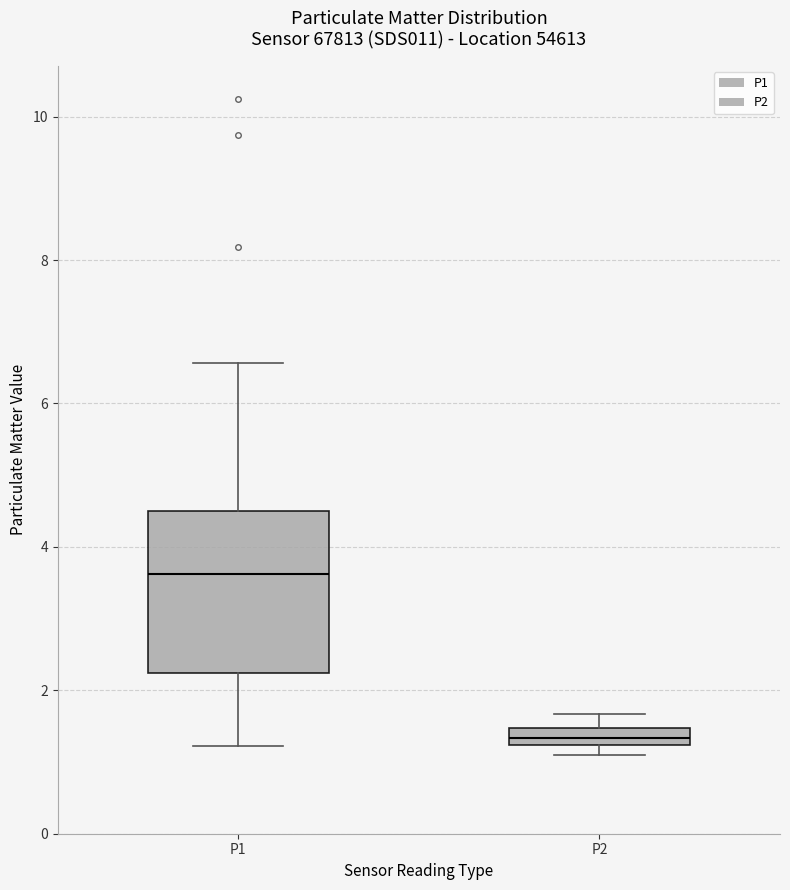

Which box's median line is the lowest?

P2